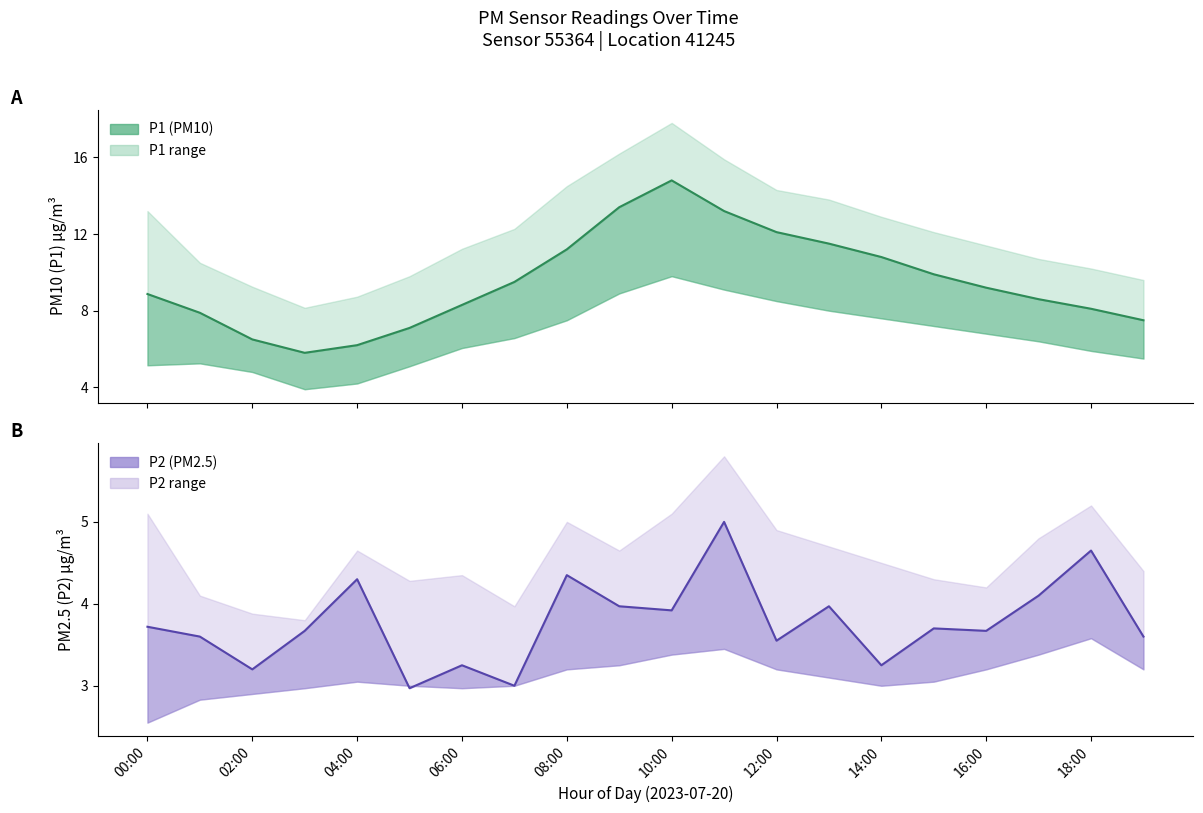

What position from the right is 12:00?

8